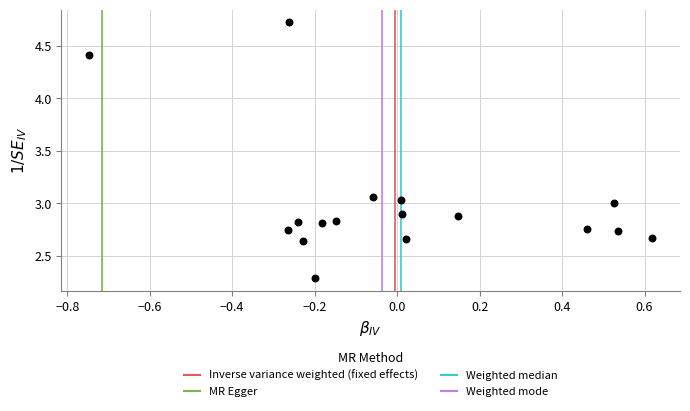

What is the range of Y values (max minus min)?

2.4